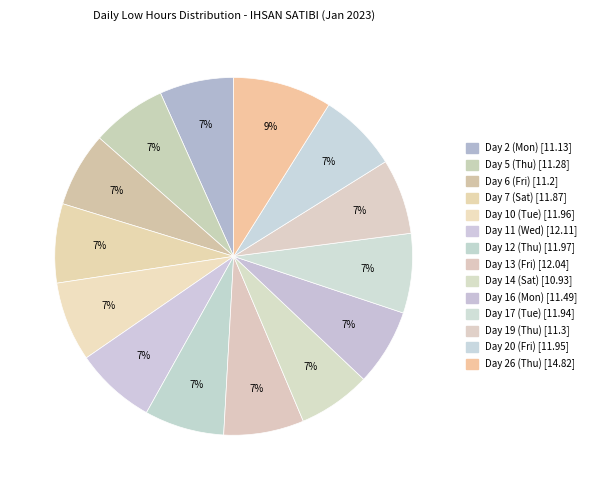

What is the ratio of the value at Day 5 (Thu) to the value at Day 13 (Fri)?

0.9